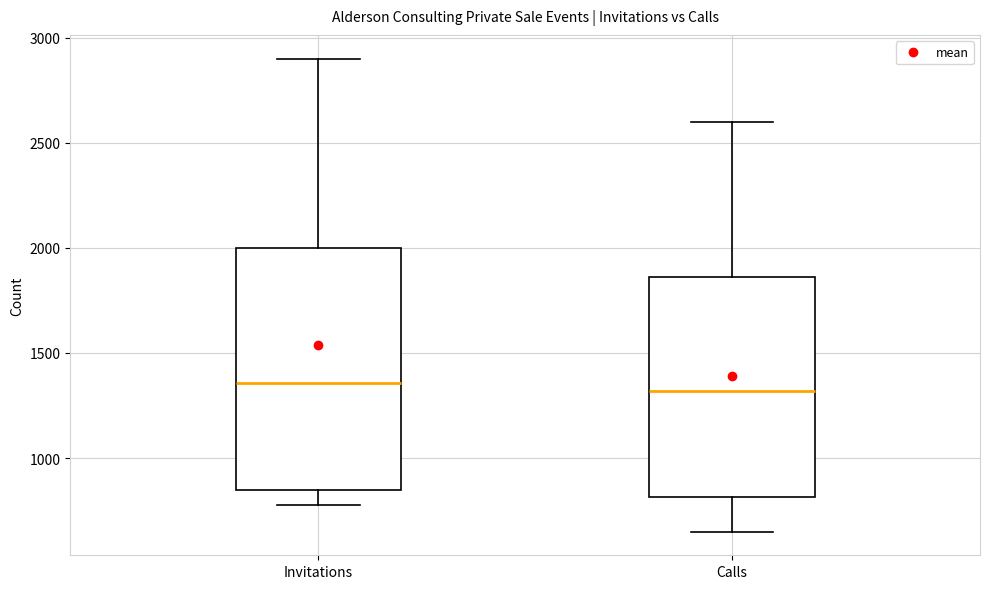

Where is the upper edge of the box for Invitations on the y-axis? The values are not printed on the chart, so give them approximately, as read against the axis.

2000